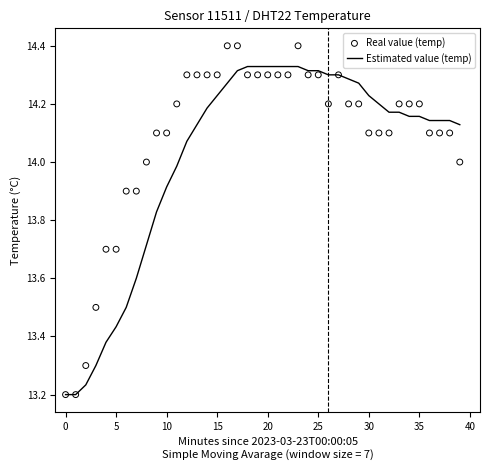

Is the value of Real value (temp) at 35 greater than the value of Estimated value (temp) at 0?

Yes